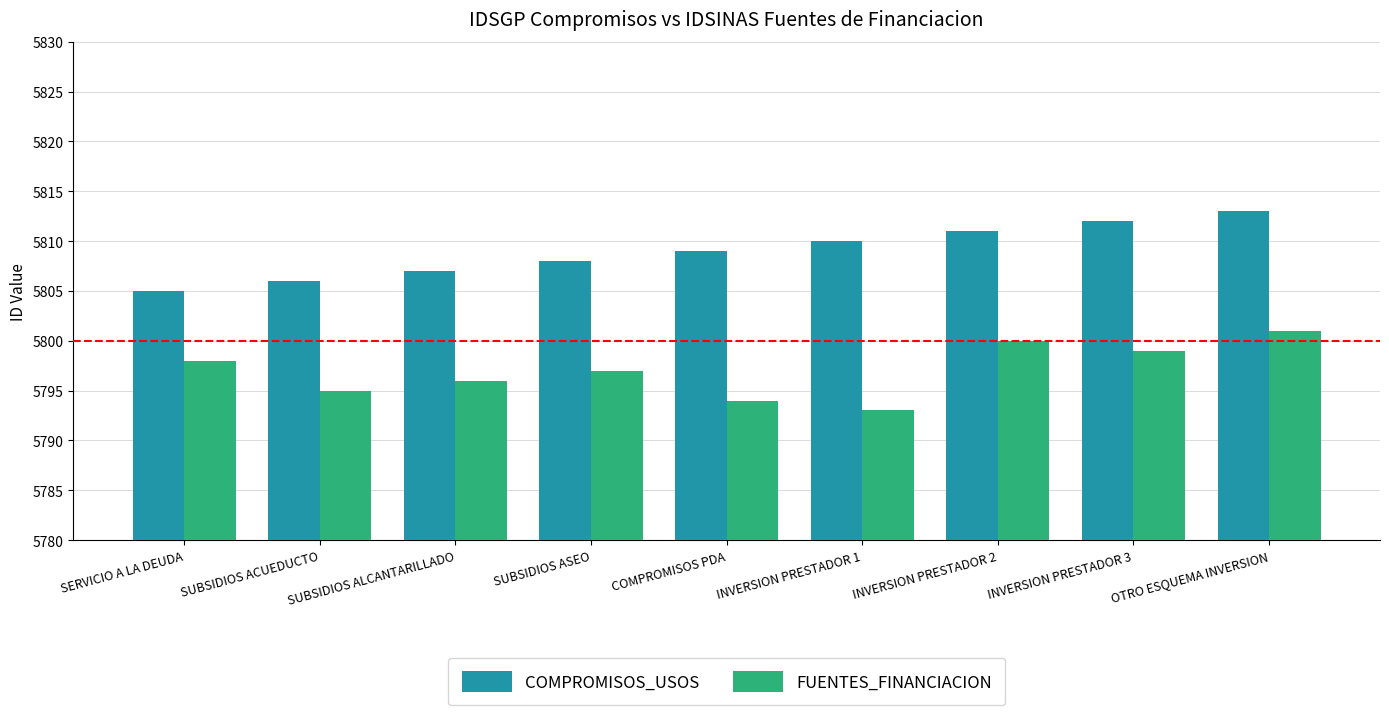

Reading left to right, extract all data points from this chart.

COMPROMISOS_USOS: 5805	5806	5807	5808	5809	5810	5811	5812	5813
FUENTES_FINANCIACION: 5798	5795	5796	5797	5794	5793	5800	5799	5801